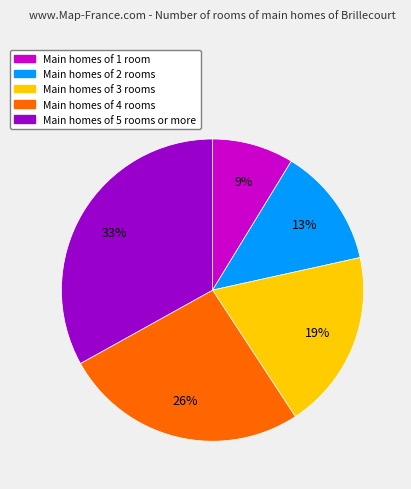

To the nearest percent, what is the difference between the largest and smallest slice percentages?

24%